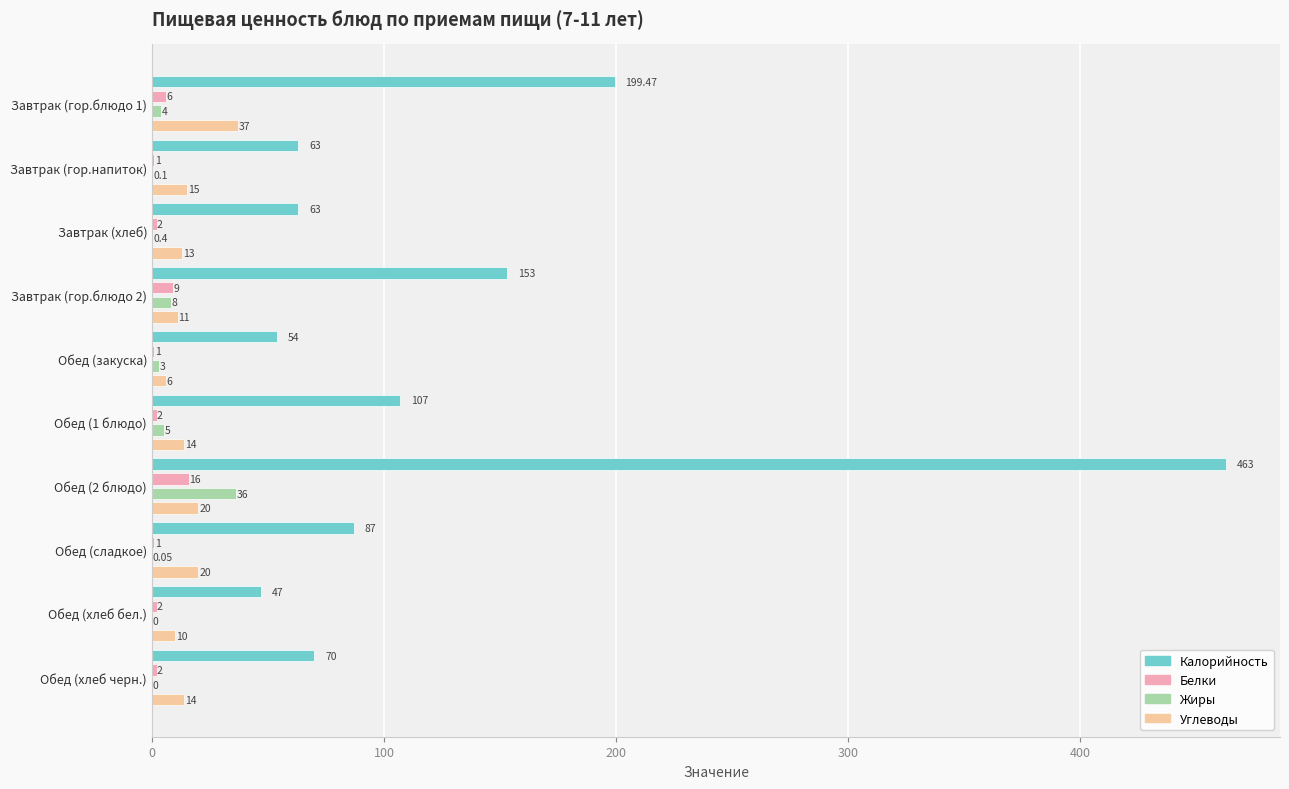

Which series changed the most between Завтрак (хлеб) and Обед (сладкое)?

Калорийность